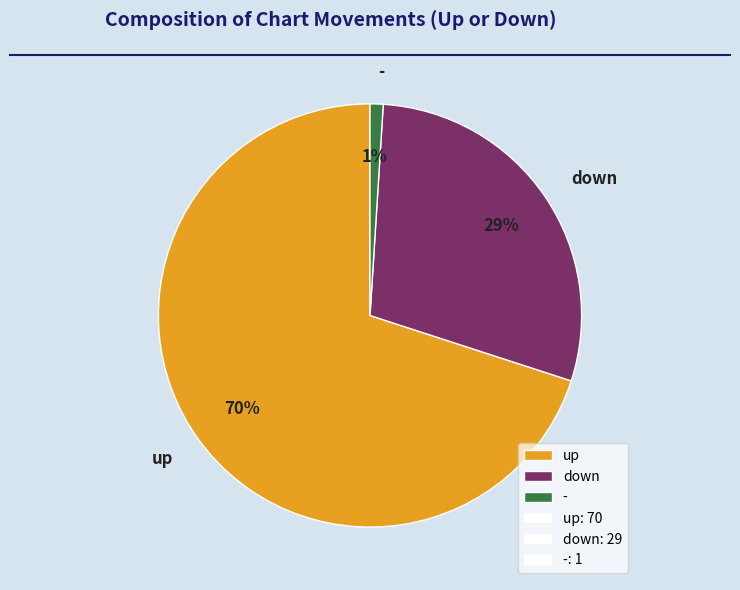

Is it true that - is 7% of the pie?

False